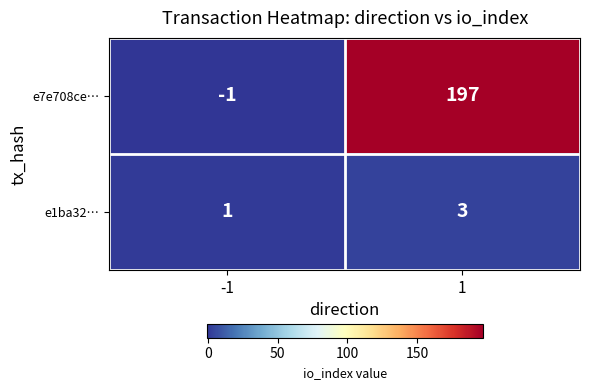

Which series has the largest total across all categories?

e7e708ce…